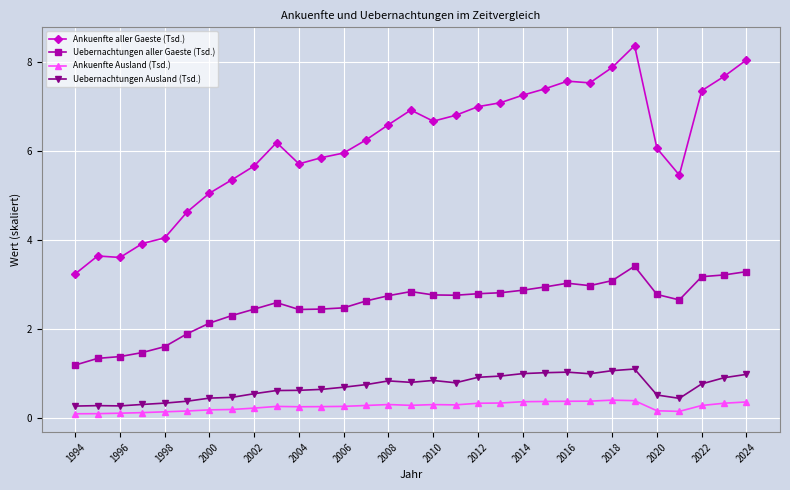

True or false: Uebernachtungen Ausland (Tsd.) and Uebernachtungen aller Gaeste (Tsd.) cross at least once.

False